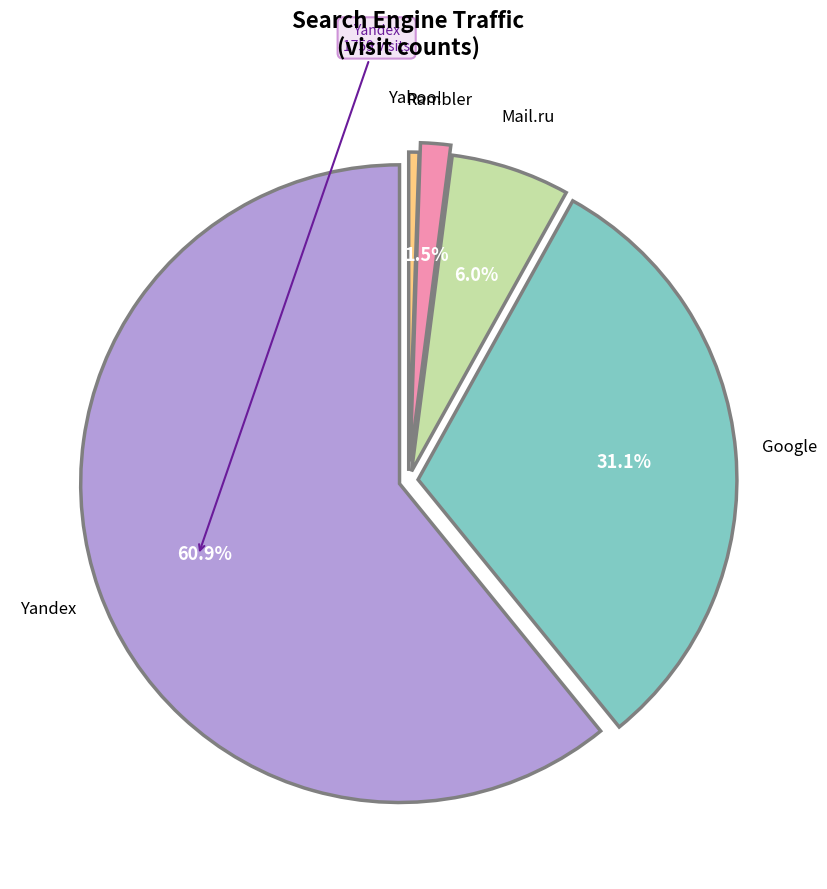

To the nearest percent, what is the average slice percentage?

20%